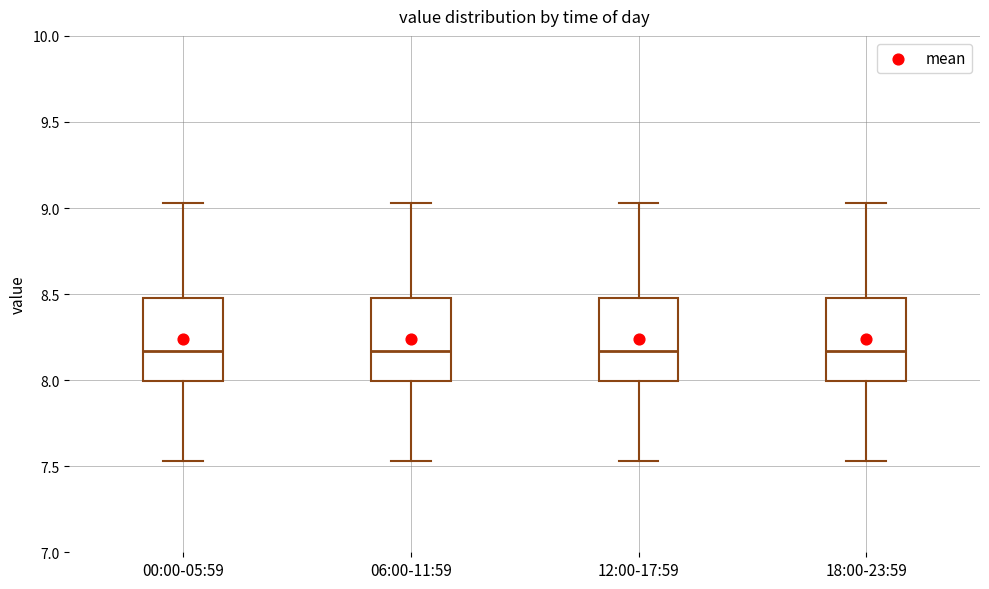

Reading left to right, read every box against the y-axis: the position of its median line, the range the box covers, and the ends of its whiskers. The values are not printed on the chart, so give them approximately, as read against the axis.

00:00-05:59: median 8.15, box 8.00 to 8.50, whiskers 7.55 to 9.05
06:00-11:59: median 8.15, box 8.00 to 8.50, whiskers 7.55 to 9.05
12:00-17:59: median 8.15, box 8.00 to 8.50, whiskers 7.55 to 9.05
18:00-23:59: median 8.15, box 8.00 to 8.50, whiskers 7.55 to 9.05